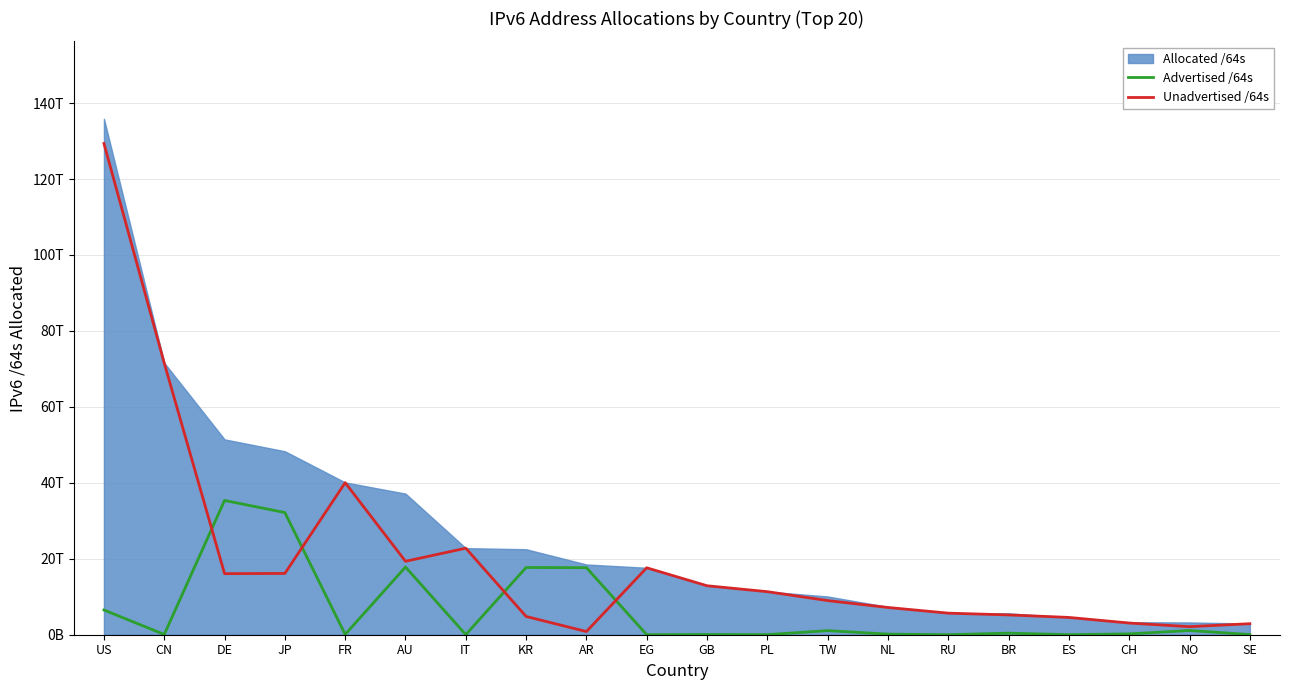

Read the Unadvertised /64s value at IT, to the nearest 10.

22780506996740